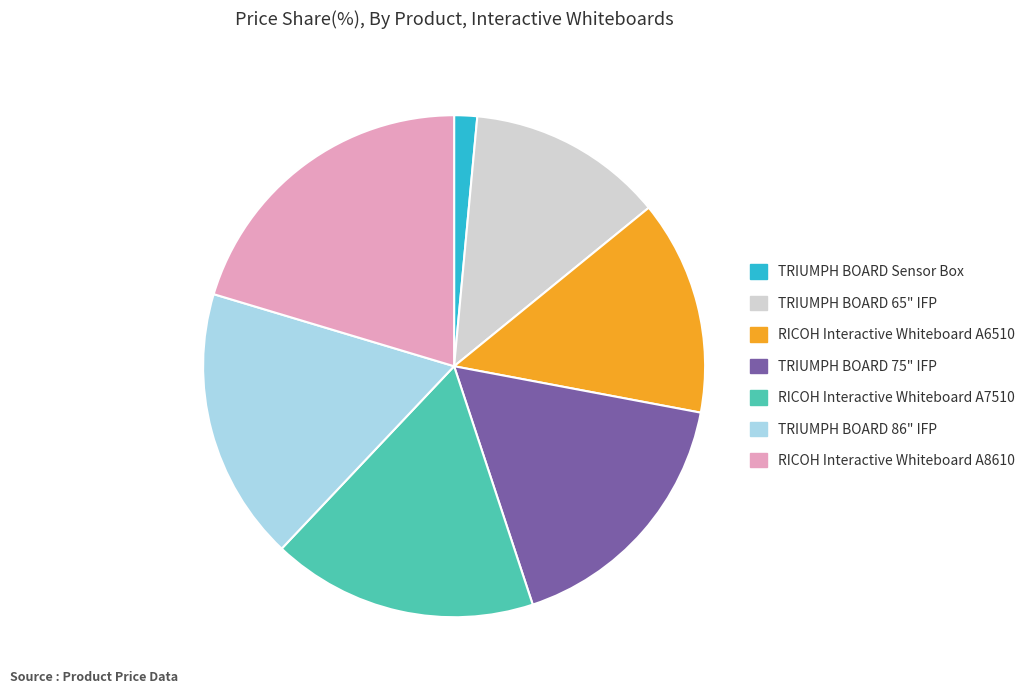

Which has a higher value, TRIUMPH BOARD 86" IFP or TRIUMPH BOARD 75" IFP?

TRIUMPH BOARD 86" IFP